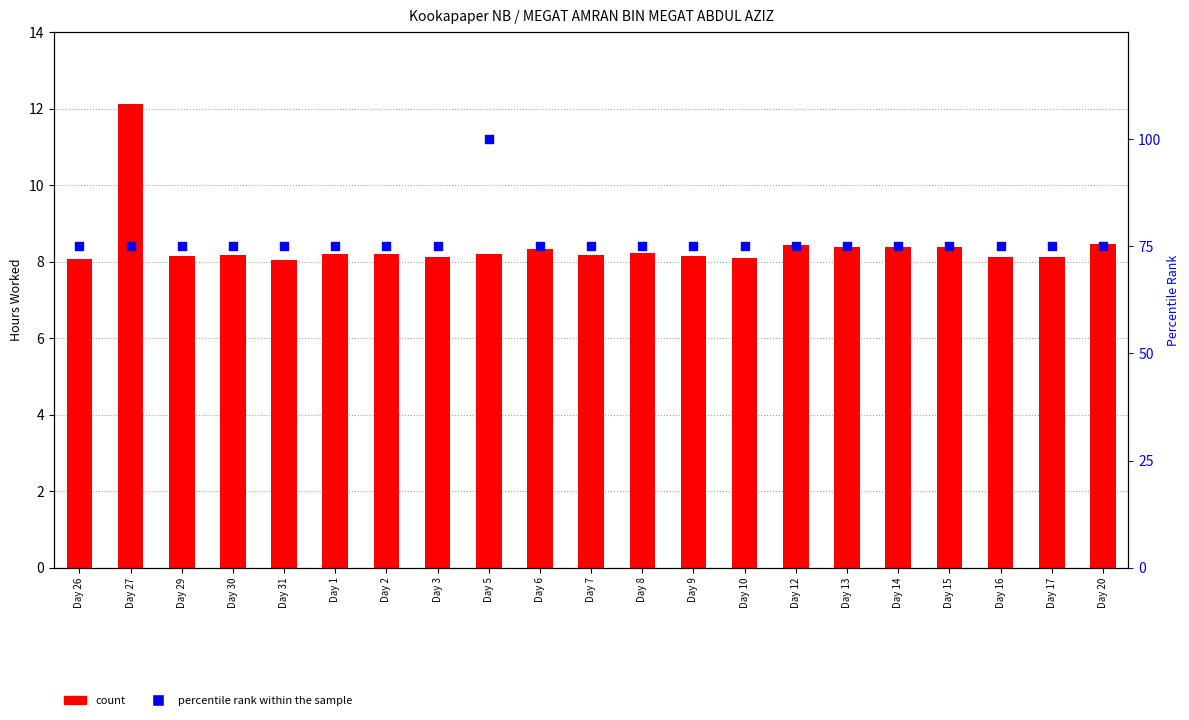

What are all the series names shown in the legend?

count, percentile rank within the sample